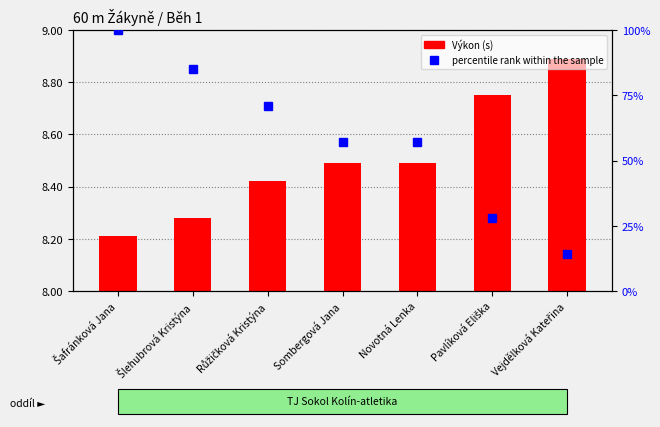

What is the minimum value shown in the chart?

8.2